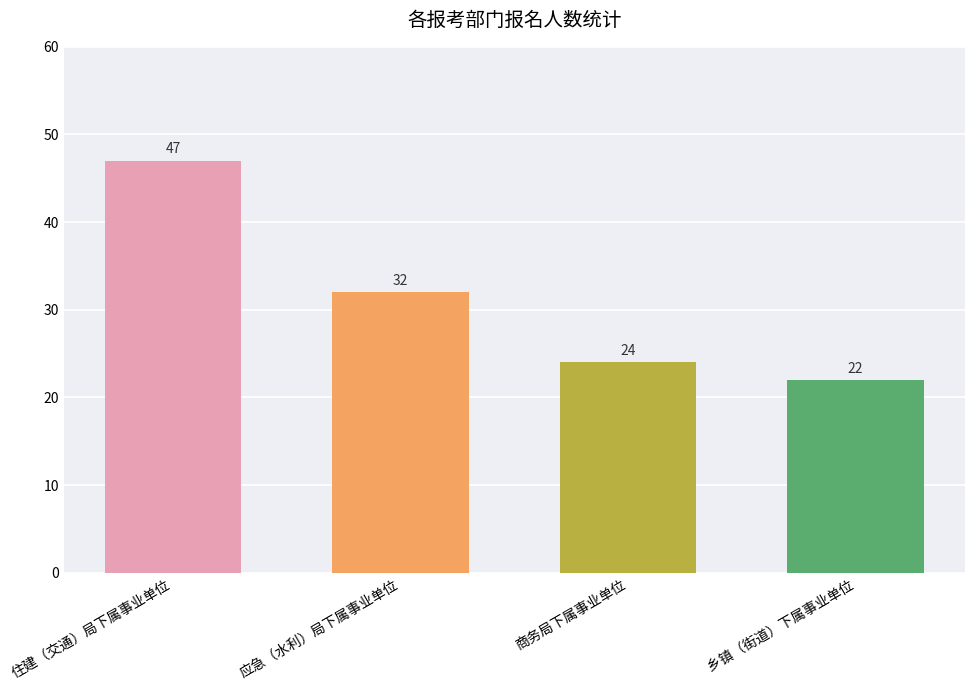

True or false: the data shows 8 at 乡镇（街道）下属事业单位.

False